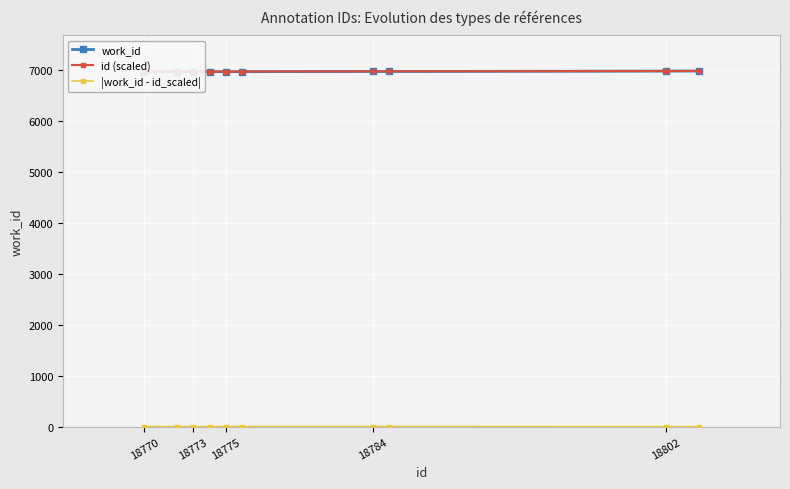

How many values in the |work_id - id_scaled| series exceed 2?

5